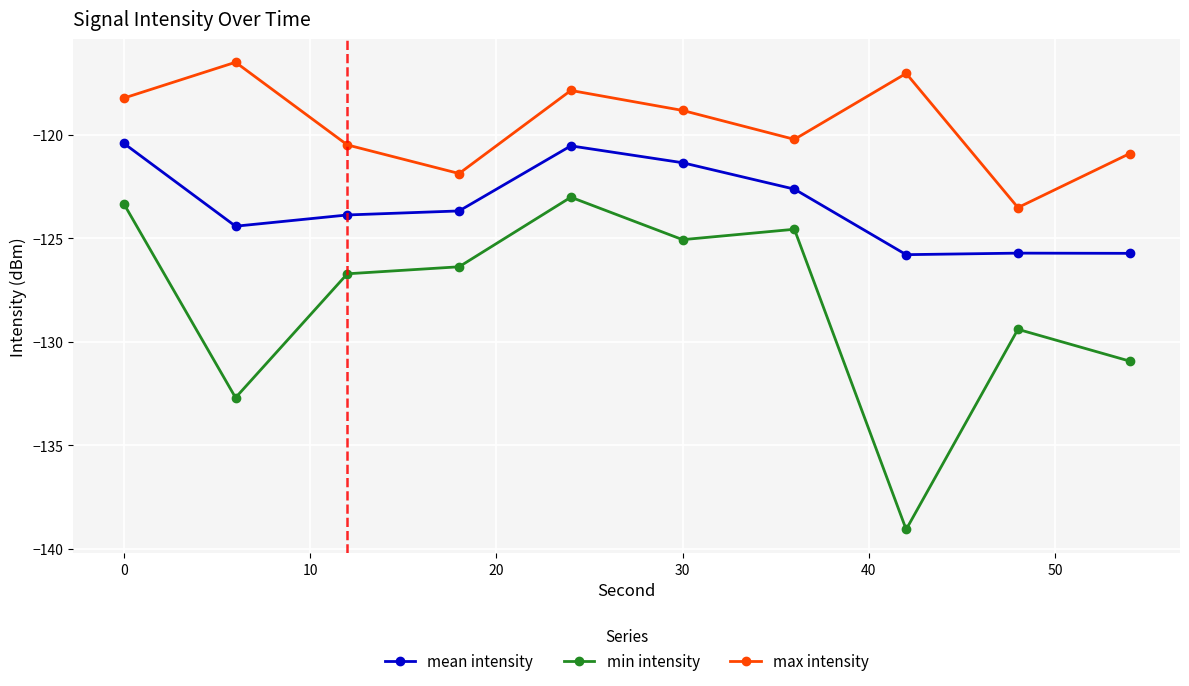

Which series has the largest total across all categories?

max intensity